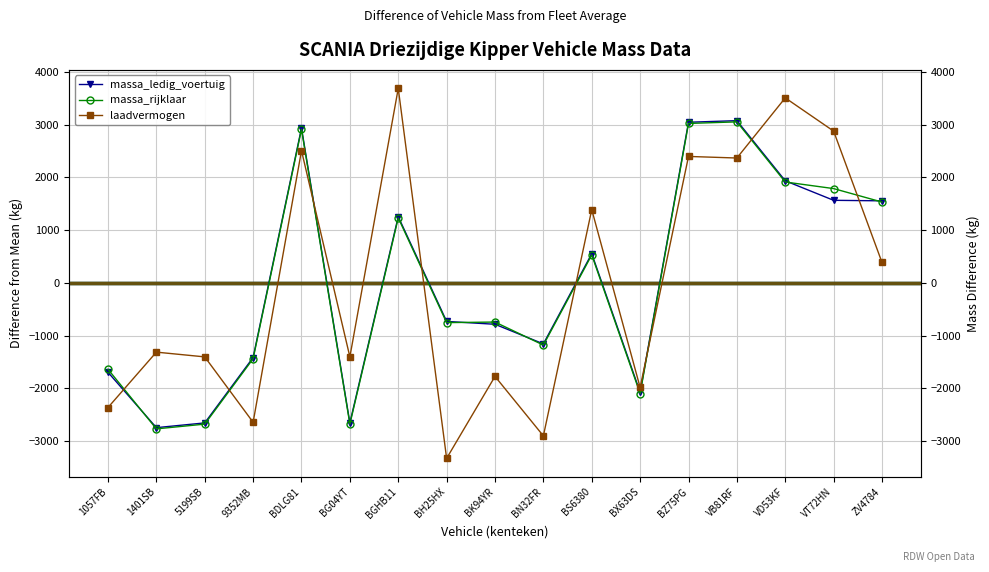

Reading left to right, list all the values displayed in this chart.

massa_ledig_voertuig: -1695.3	-2745.3	-2655.3	-1415.3	2934.7	-2655.3	1254.7	-731.3	-785.3	-1157.3	552.7	-2075.3	3044.7	3074.7	1934.7	1564.7	1554.7
massa_rijklaar: -1638.2	-2768.2	-2678.2	-1438.2	2911.8	-2678.2	1231.8	-754.2	-743.2	-1180.2	529.8	-2098.2	3021.8	3051.8	1911.8	1786.8	1531.8
laadvermogen: -2363.5	-1313.5	-1403.5	-2643.5	2506.5	-1403.5	3686.5	-3327.5	-1773.5	-2901.5	1388.5	-1983.5	2396.5	2366.5	3506.5	2876.5	386.5